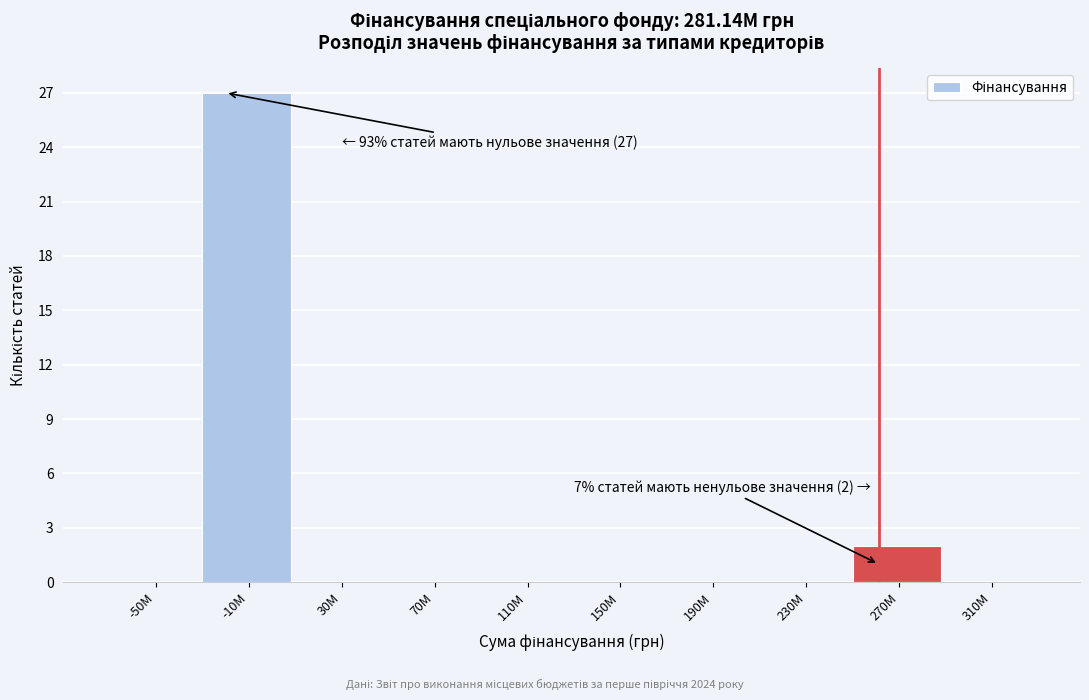

Reading left to right, list all the values displayed in this chart.

-50M=0	-10M=27	30M=0	70M=0	110M=0	150M=0	190M=0	230M=0	270M=2	310M=0